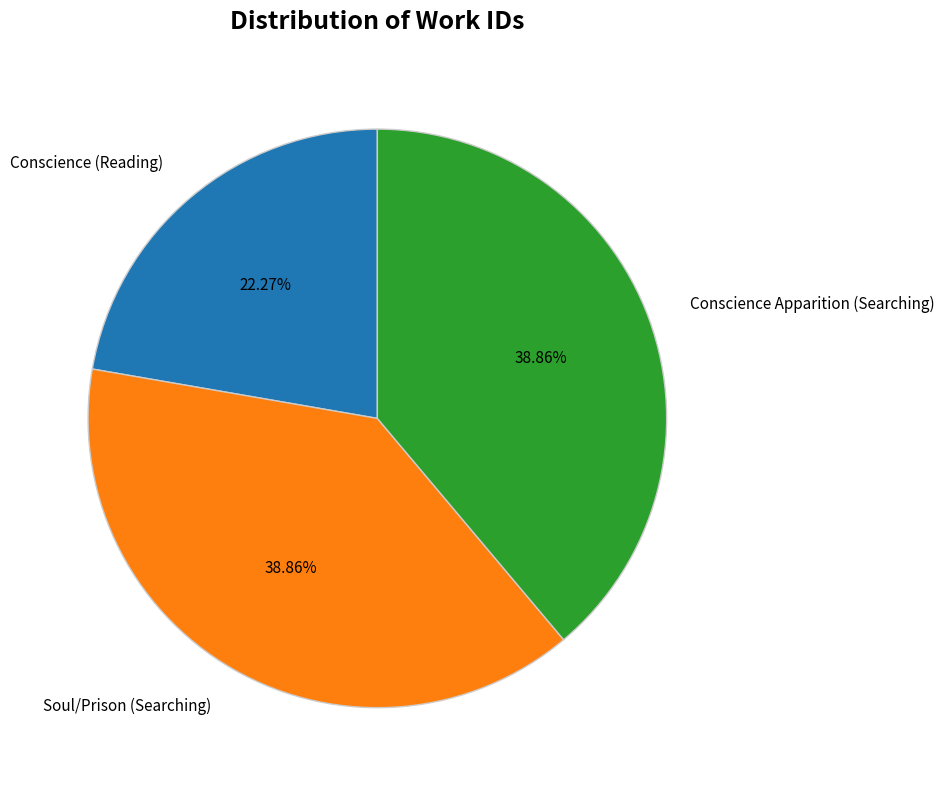

What is the ratio of the value at Soul/Prison (Searching) to the value at Conscience (Reading)?

1.7